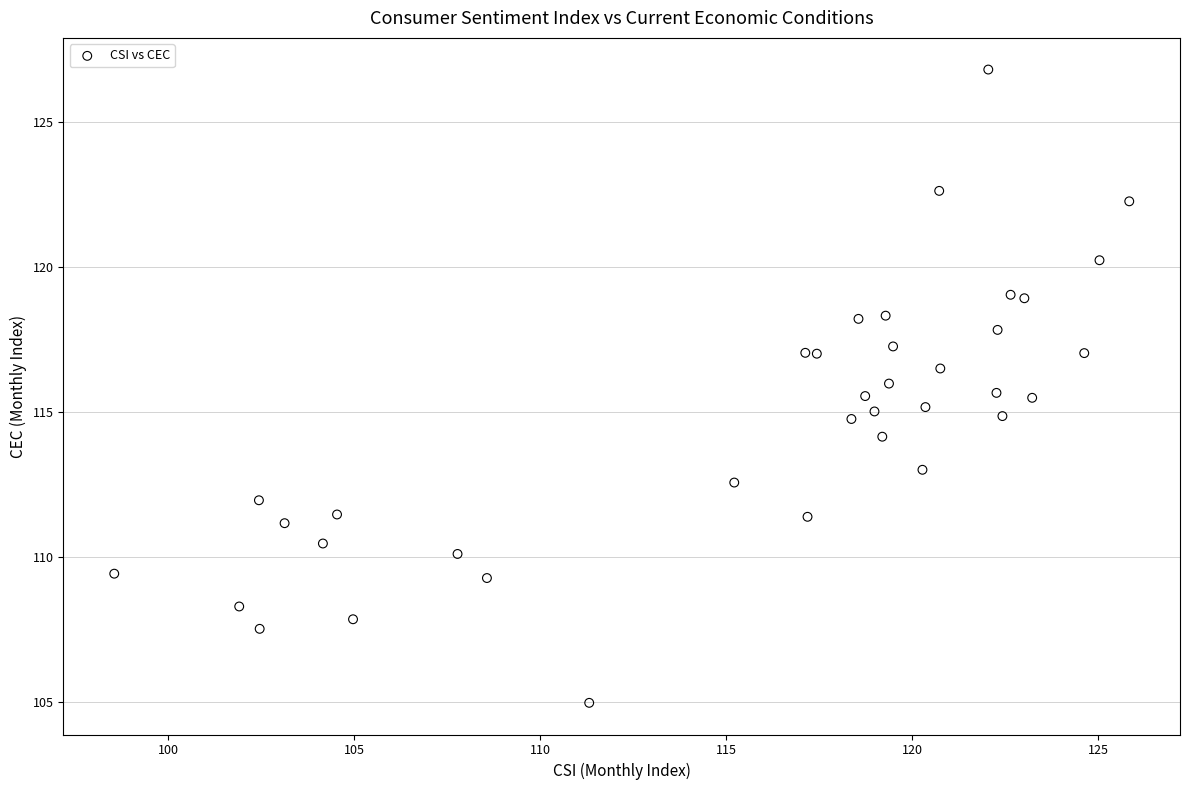

What is the range of X values (max minus min)?

27.3